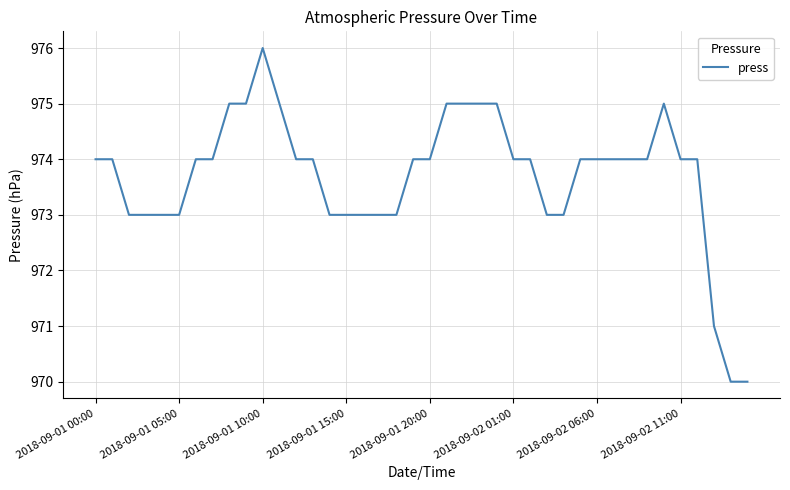

What is the smallest value displayed?

970